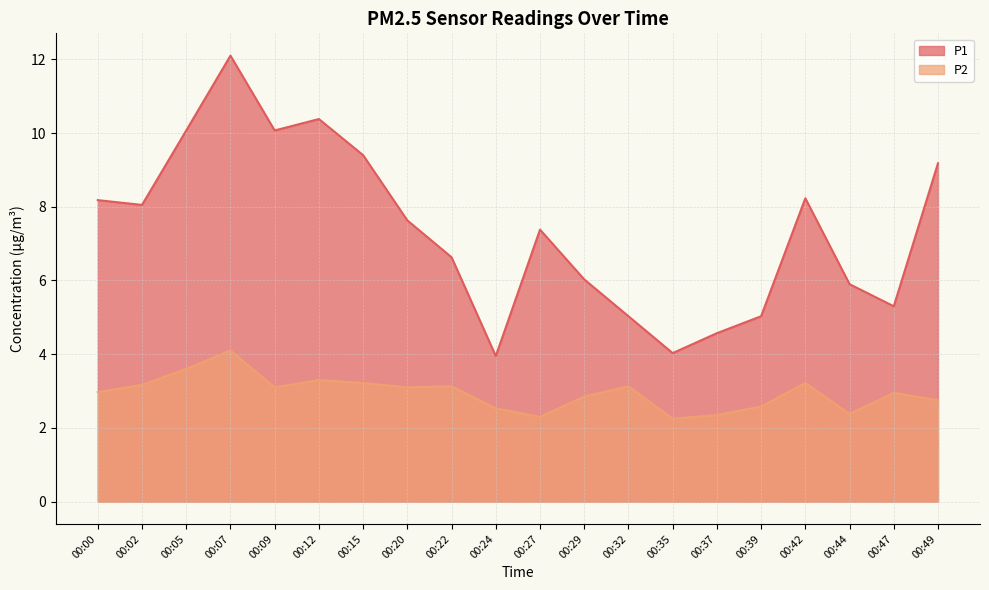

At which label is P1 closest to 8?

00:02